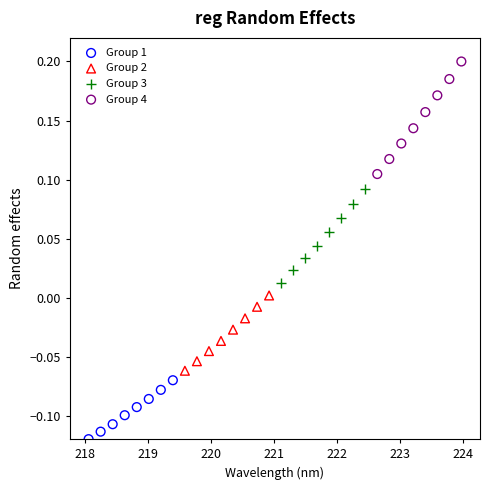

Which series reaches the maximum Y coordinate?

Group 4